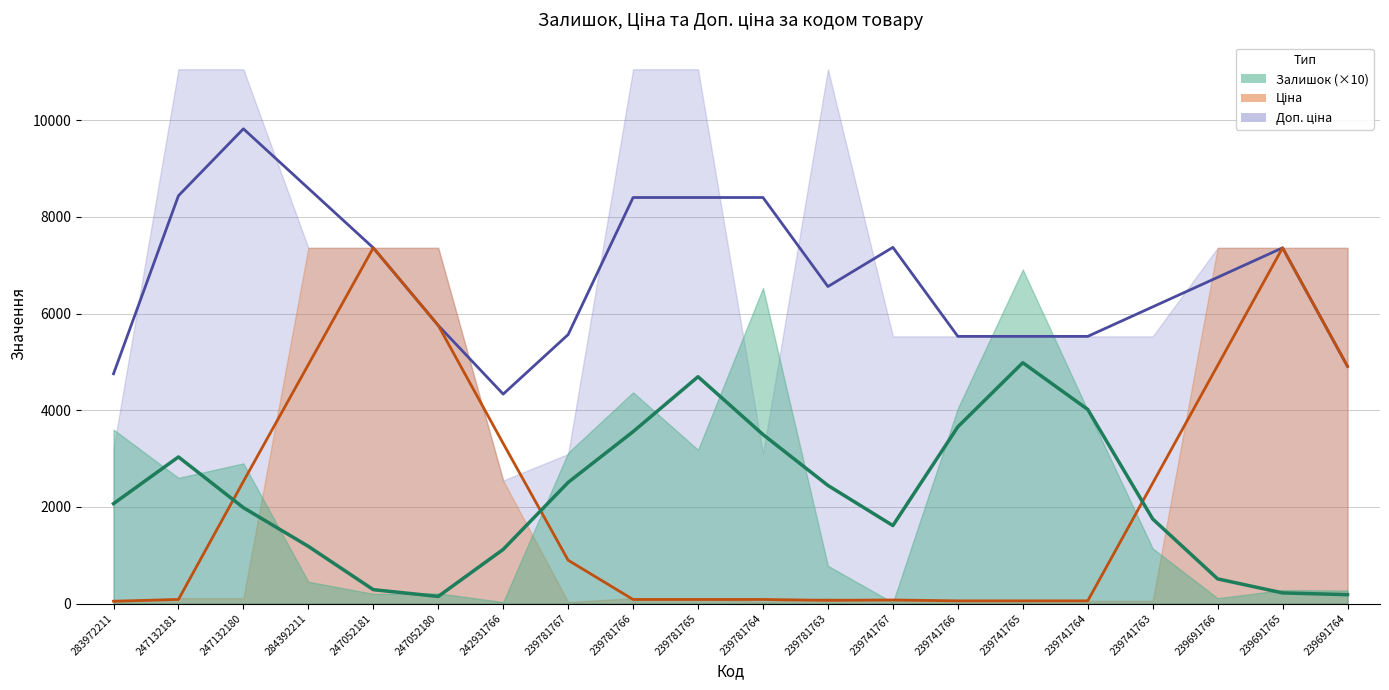

The value of Залишок at 239691765 is 28.0. True or false?

True